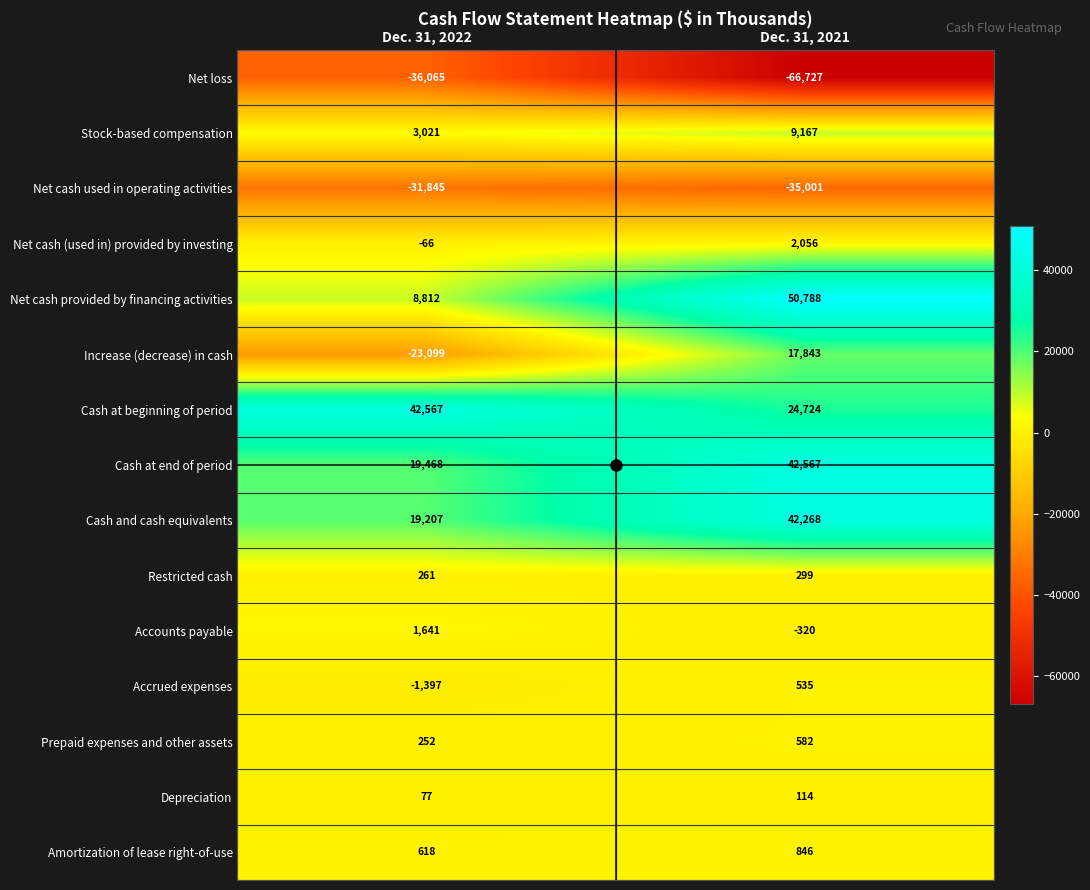

Which category has the lowest value across all series?

Dec. 31, 2021